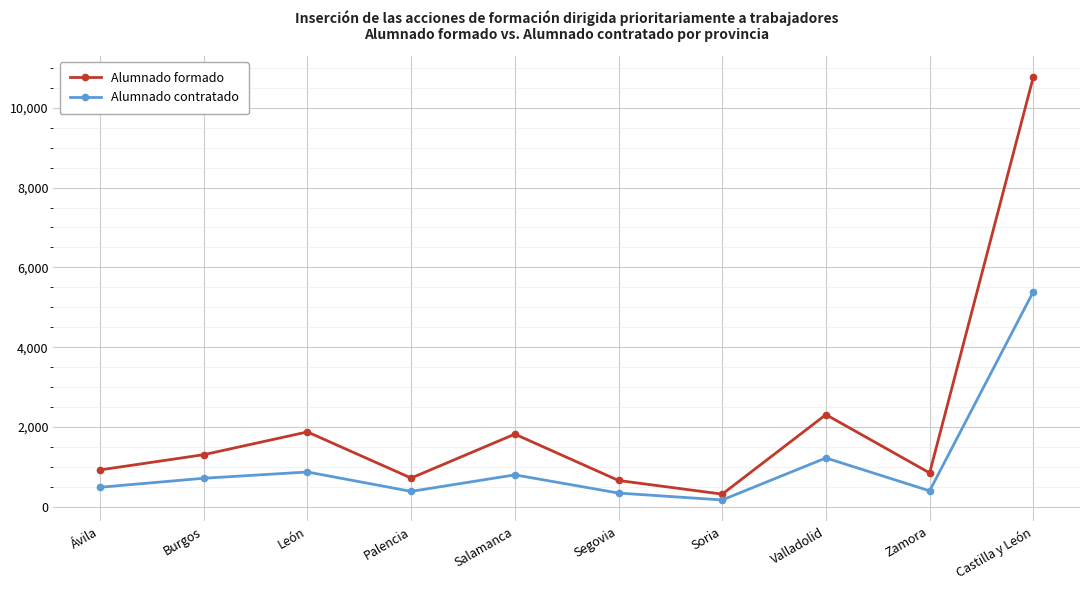

True or false: Alumnado contratado has more than 0 points higher than both neighbors.

True